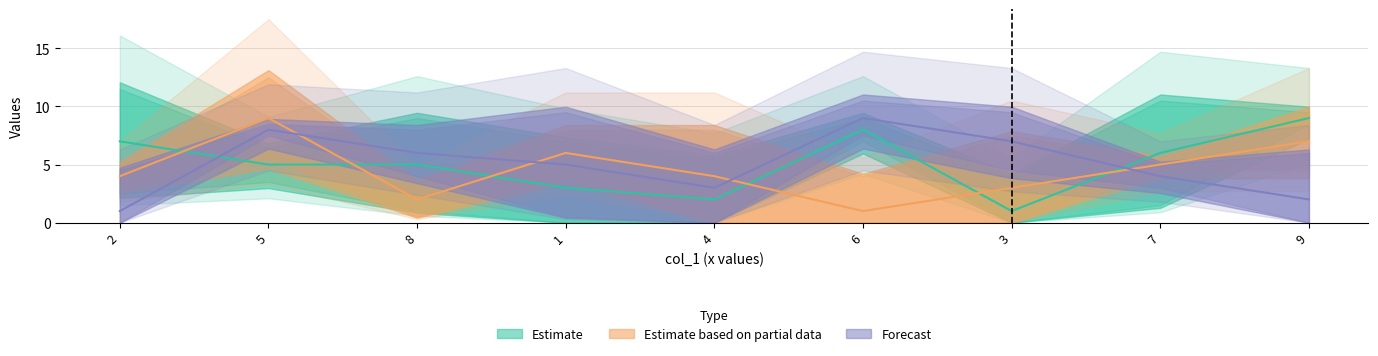

What is the total value across all series at 6?

18